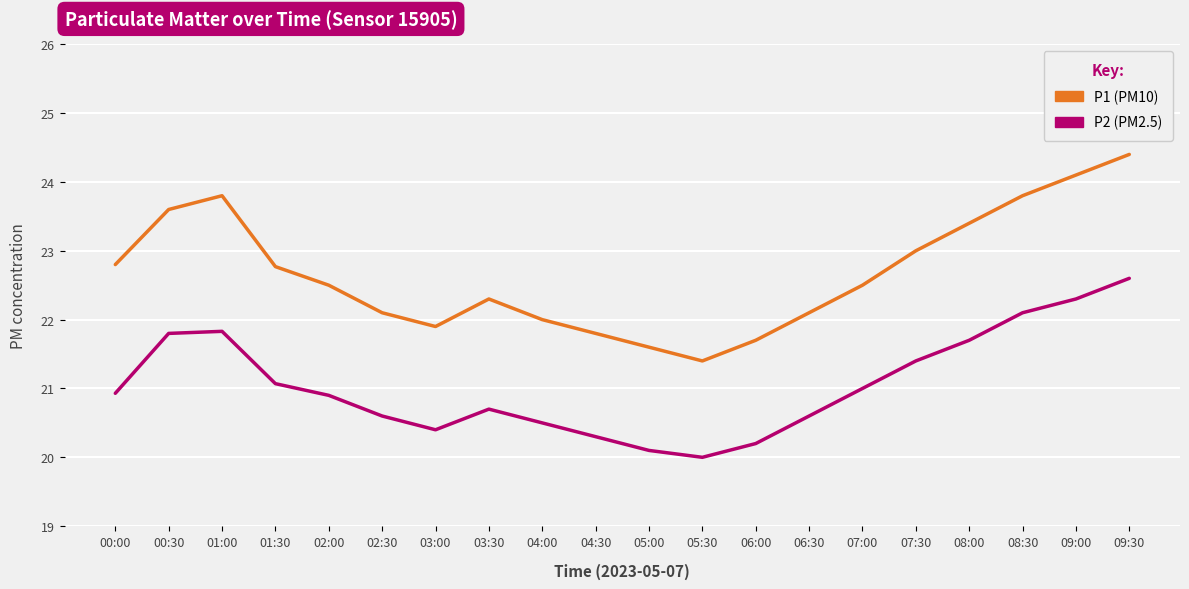

What is the spread (max minus min) of values at 08:00?

1.7